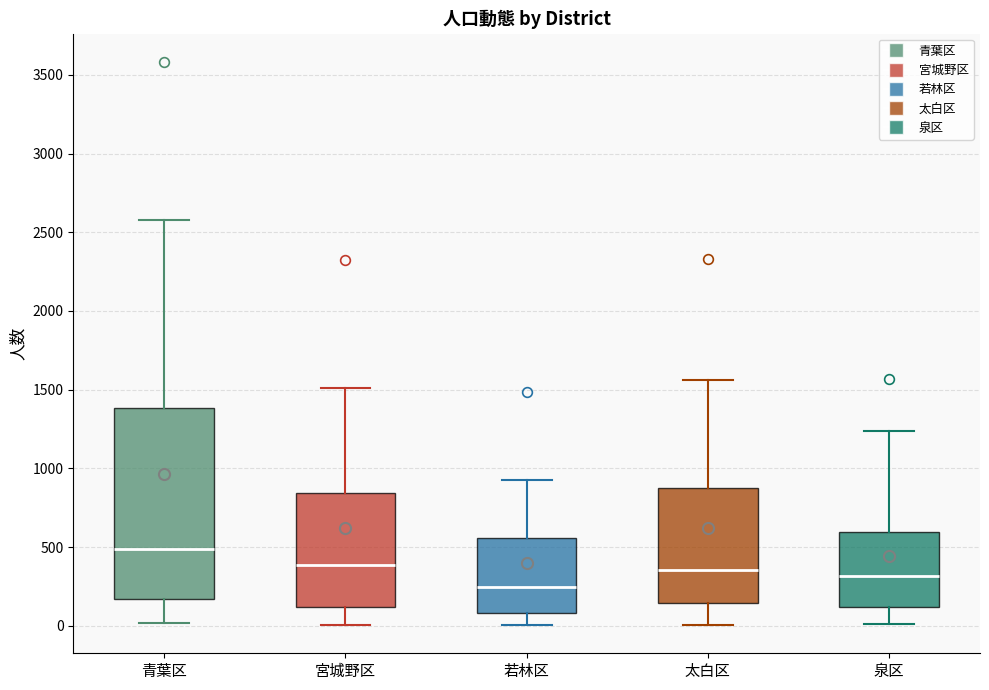

Reading left to right, read every box against the y-axis: the position of its median line, the range the box covers, and the ends of its whiskers. The values are not printed on the chart, so give them approximately, as read against the axis.

青葉区: median 500, box 150 to 1400, whiskers 0 to 2600
宮城野区: median 400, box 100 to 850, whiskers 0 to 1500
若林区: median 250, box 100 to 550, whiskers 0 to 950
太白区: median 350, box 150 to 900, whiskers 0 to 1550
泉区: median 300, box 100 to 600, whiskers 0 to 1250